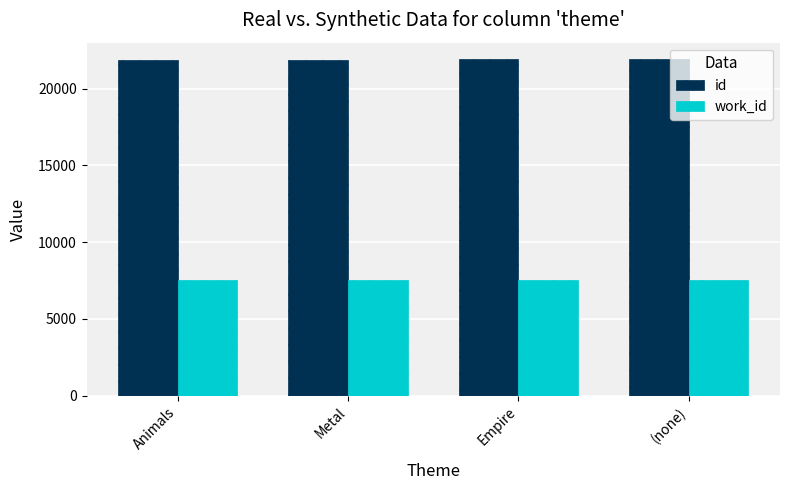

Count the number of categories in the chart.

4